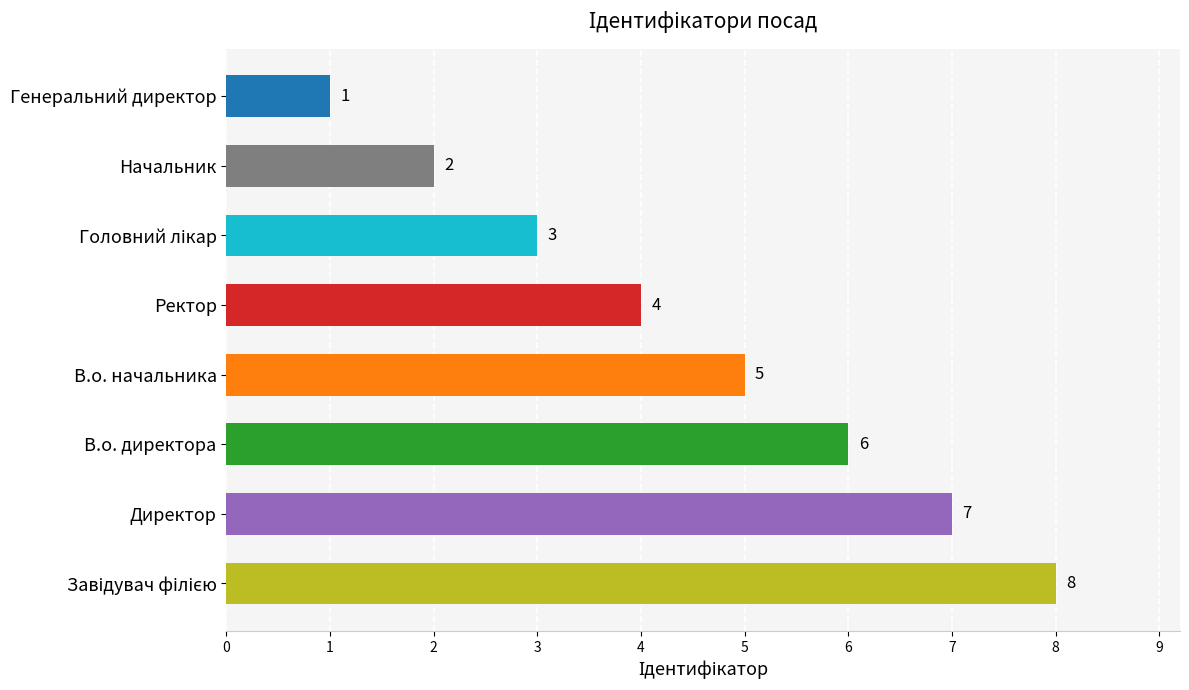

What is the difference between the maximum and minimum values?

7